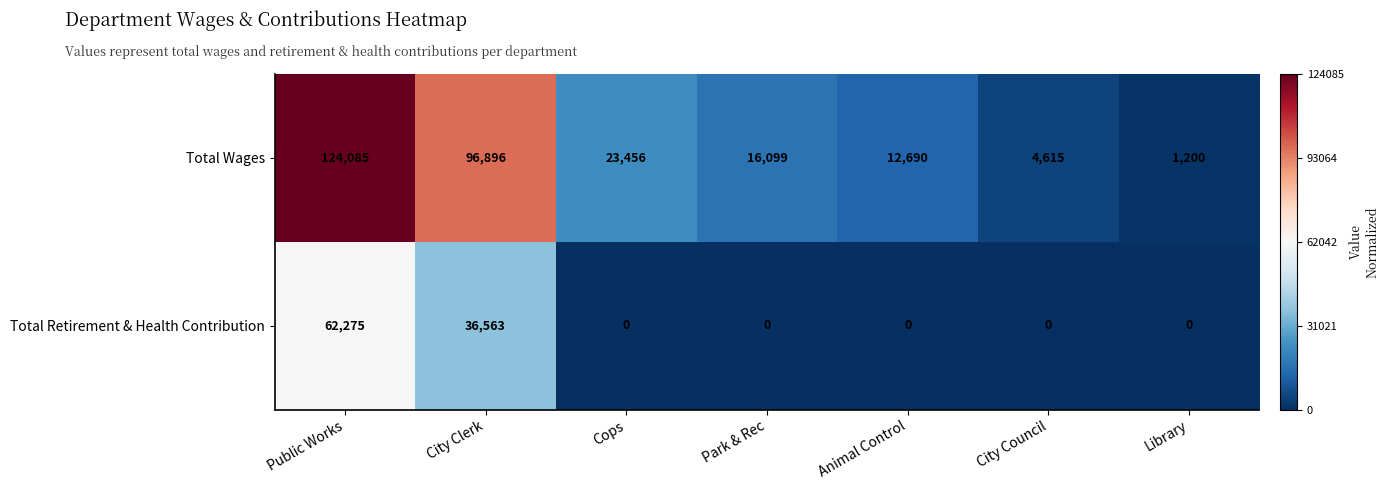

What is the smallest value displayed?

0